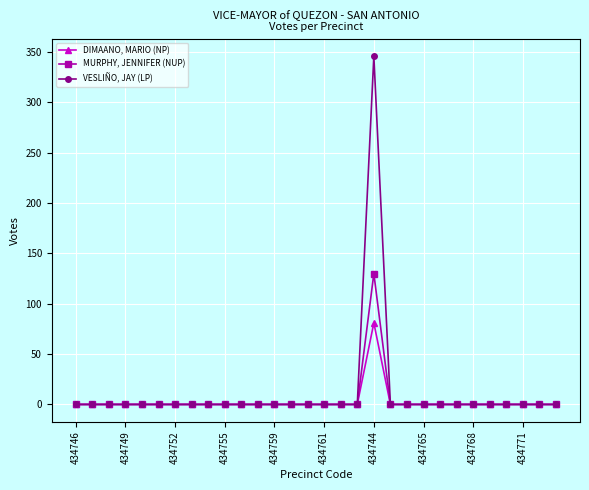

List the series in order of their overall mean, lowest first.

DIMAANO, MARIO (NP), MURPHY, JENNIFER (NUP), VESLIÑO, JAY (LP)